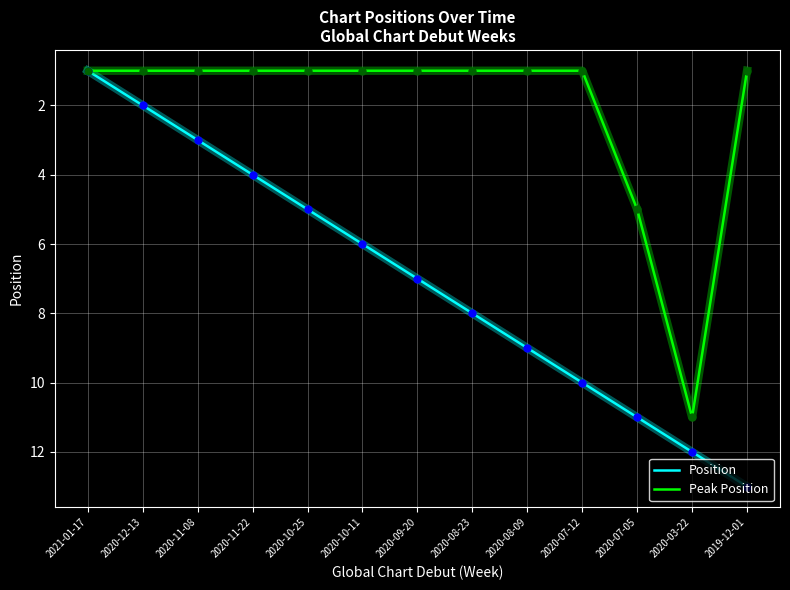

At which category is the sum across all series the highest?

2020-03-22